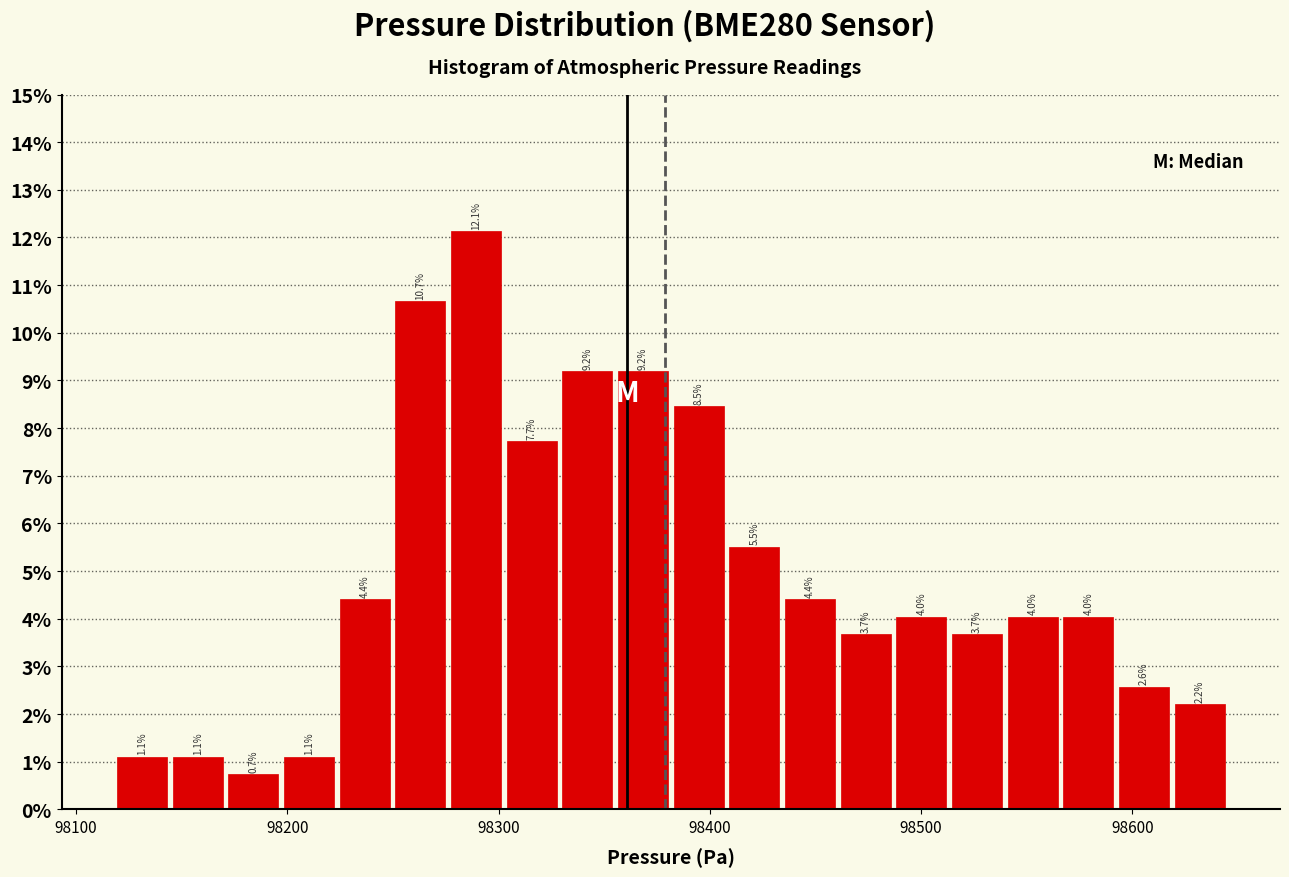

Around what value on the x-axis is the tallest bar? Give the approximate position of its centre, as read against the axis.

98290